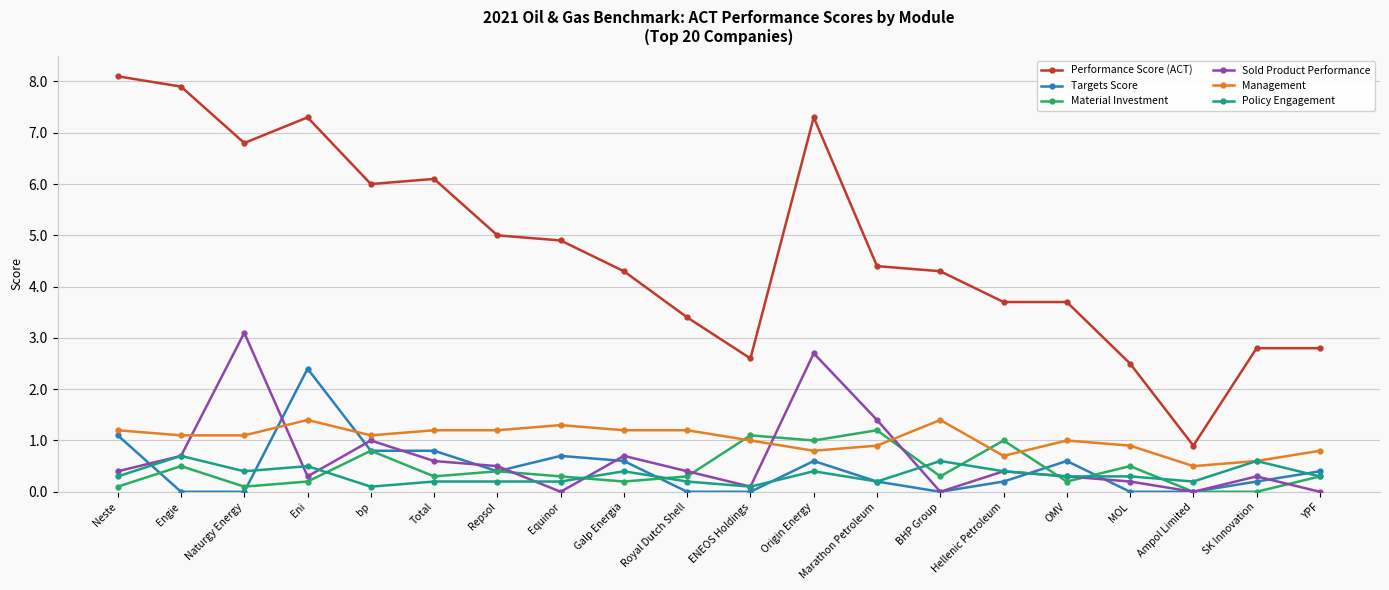

Reading right to left, transcribe all the data shown in this chart.

Performance Score (ACT): 2.8	2.8	0.9	2.5	3.7	3.7	4.3	4.4	7.3	2.6	3.4	4.3	4.9	5.0	6.1	6.0	7.3	6.8	7.9	8.1
Targets Score: 0.4	0.2	0.0	0.0	0.6	0.2	0.0	0.2	0.6	0.0	0.0	0.6	0.7	0.4	0.8	0.8	2.4	0.0	0.0	1.1
Material Investment: 0.3	0.0	0.0	0.5	0.2	1.0	0.3	1.2	1.0	1.1	0.3	0.2	0.3	0.4	0.3	0.8	0.2	0.1	0.5	0.1
Sold Product Performance: 0.0	0.3	0.0	0.2	0.3	0.4	0.0	1.4	2.7	0.1	0.4	0.7	0.0	0.5	0.6	1.0	0.3	3.1	0.7	0.4
Management: 0.8	0.6	0.5	0.9	1.0	0.7	1.4	0.9	0.8	1.0	1.2	1.2	1.3	1.2	1.2	1.1	1.4	1.1	1.1	1.2
Policy Engagement: 0.3	0.6	0.2	0.3	0.3	0.4	0.6	0.2	0.4	0.1	0.2	0.4	0.2	0.2	0.2	0.1	0.5	0.4	0.7	0.3